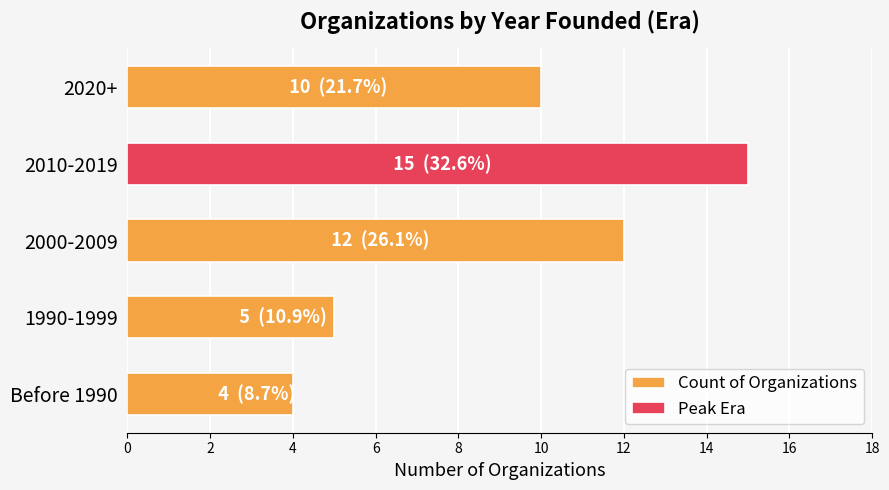

Does the chart contain stacked bars?

No